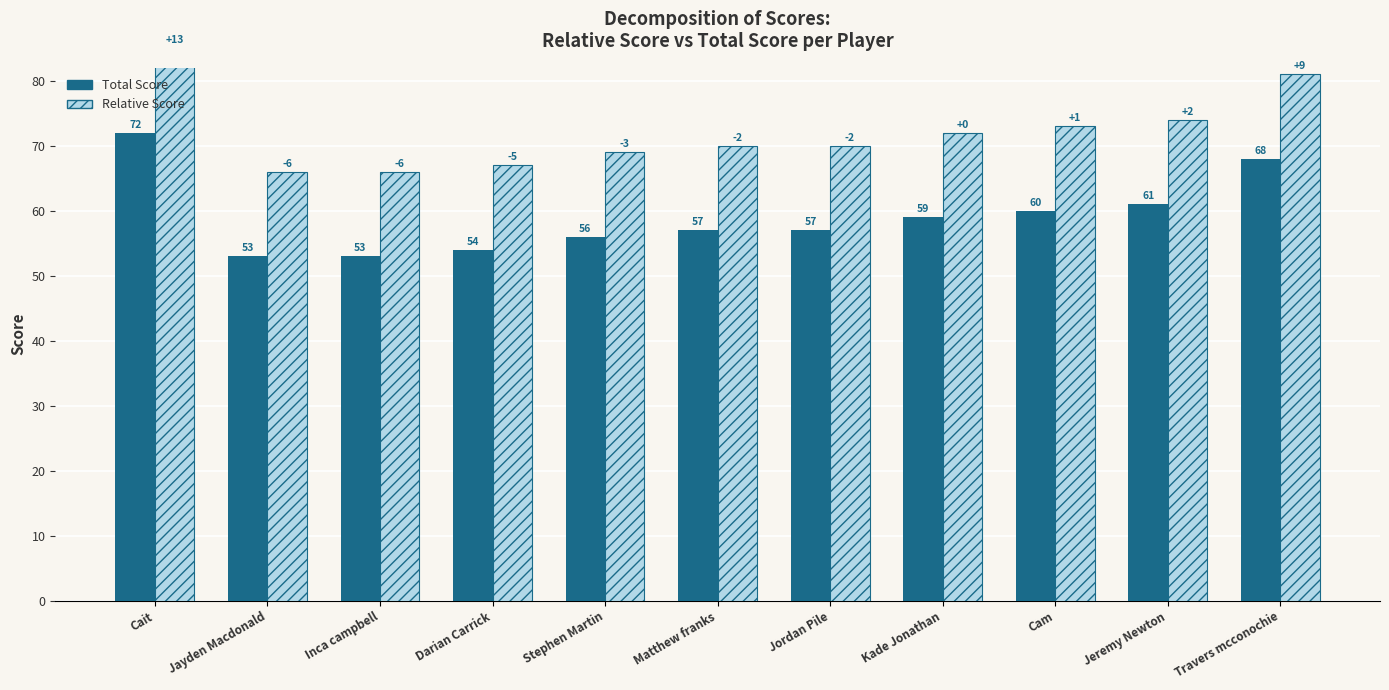

What is the maximum value shown in the chart?

85